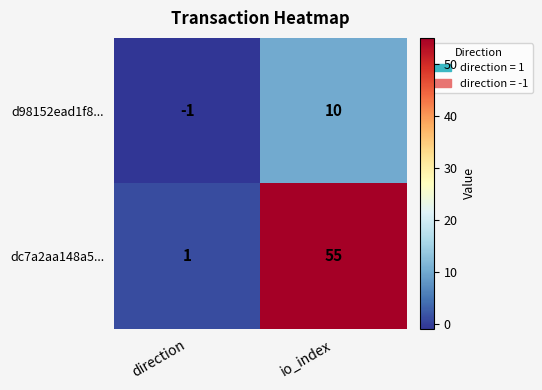

At which category does the chart reach its minimum across all series?

direction